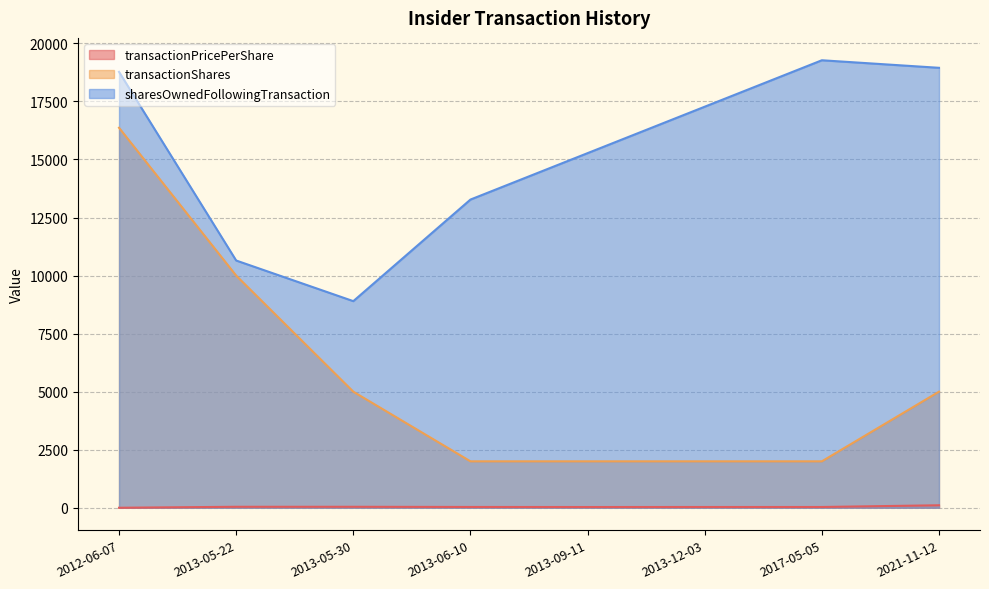

What is the sum of all transactionShares values?

44367.0